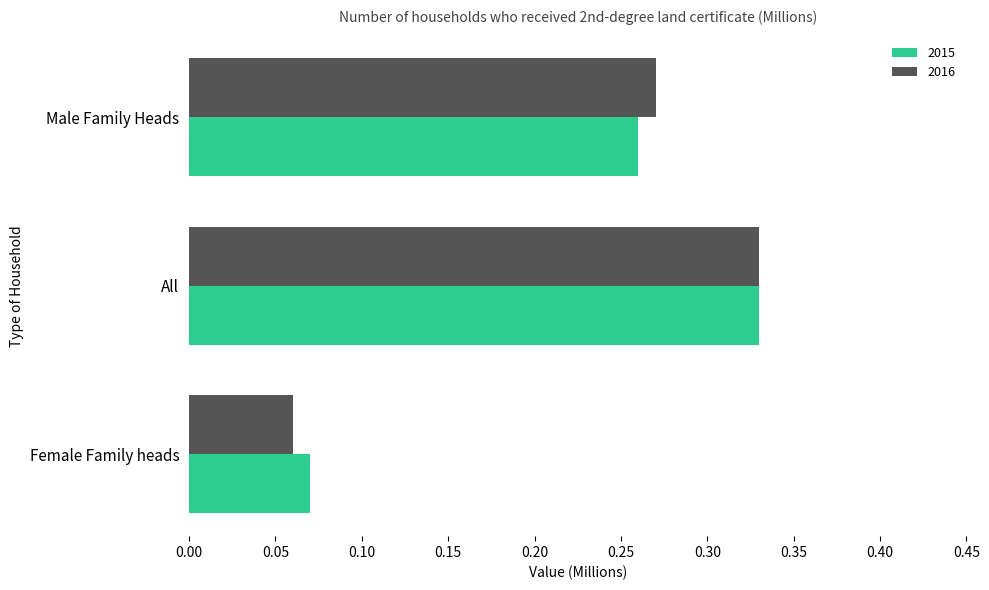

Which category has the lowest value in the 2016 series?

Female Family heads